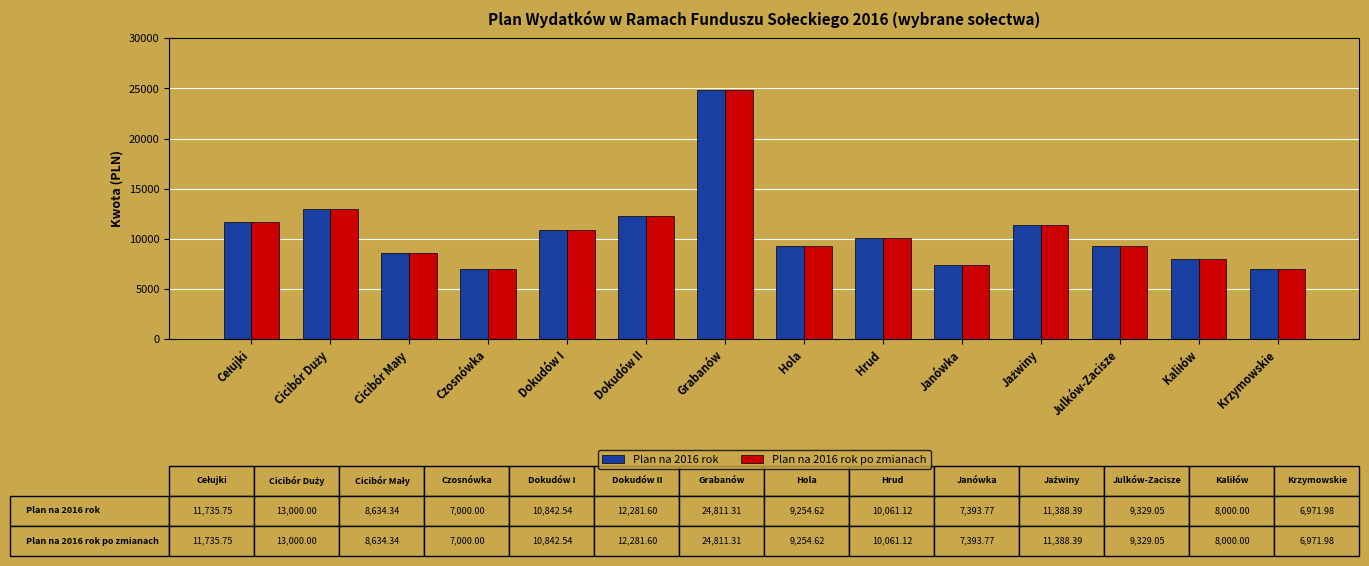

What is the value of the Plan na 2016 rok po zmianach bar at the 13th from the left?

8000.0